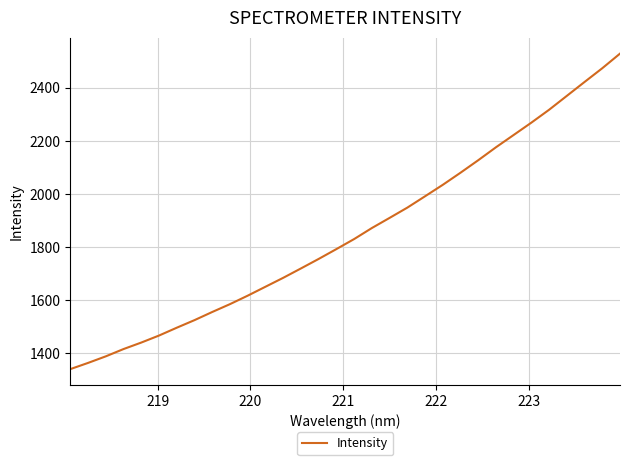

Count the number of values greater than 1830.

16